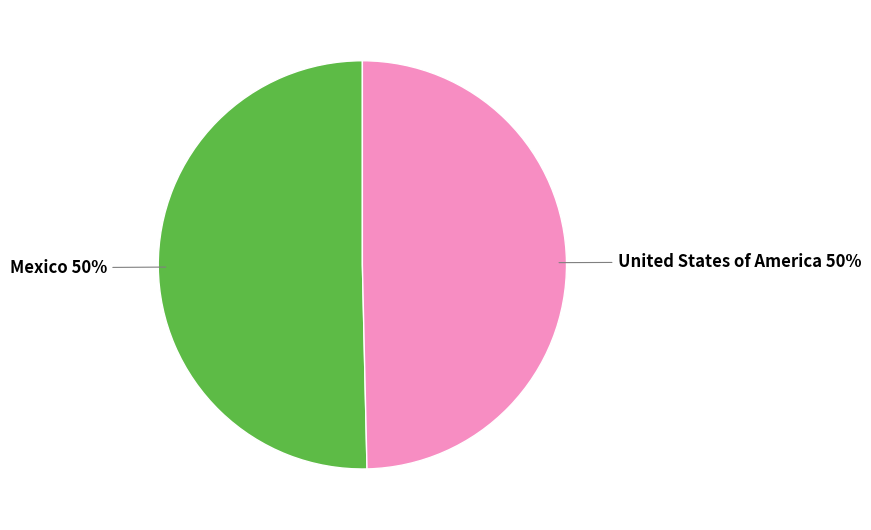

To the nearest percent, what is the average slice percentage?

50%